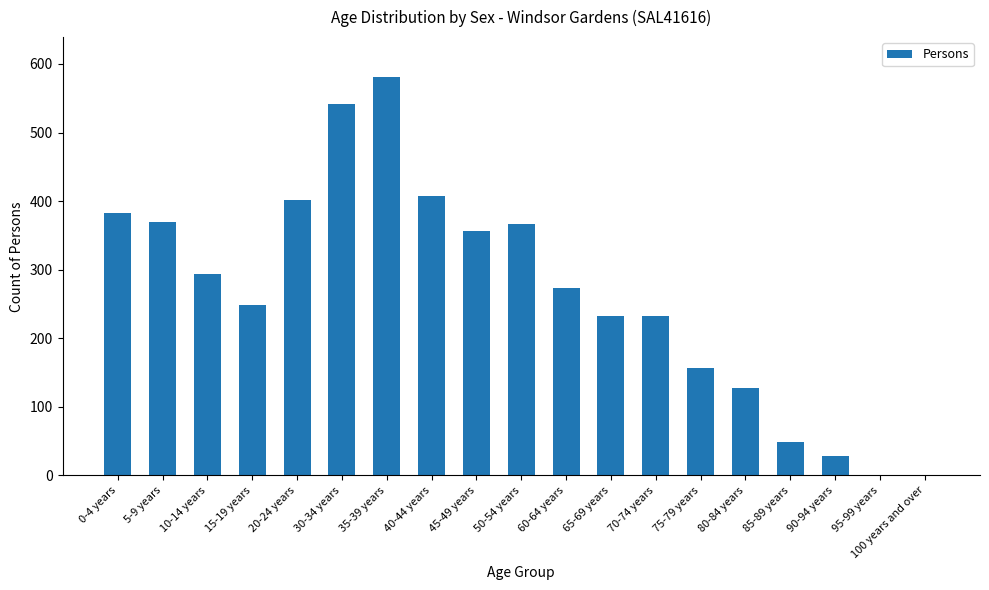

What is the maximum value shown in the chart?

581